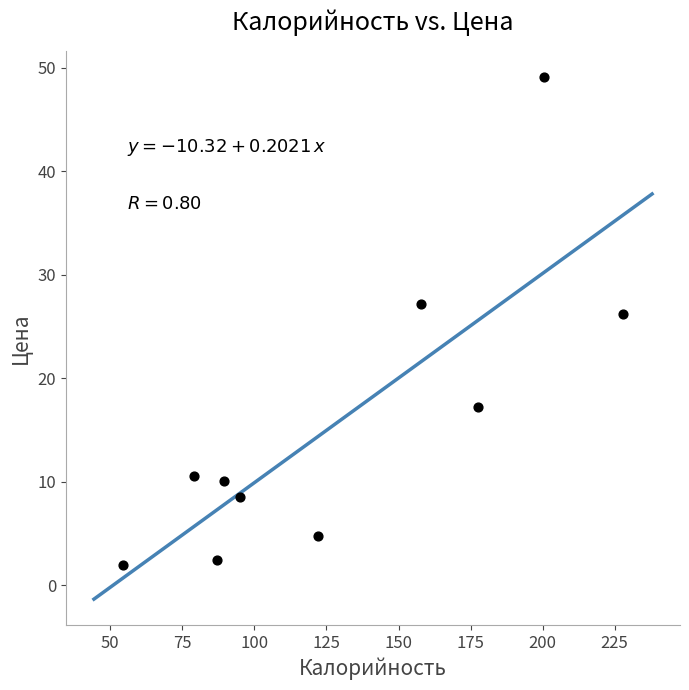

What is the average Y value?

15.8